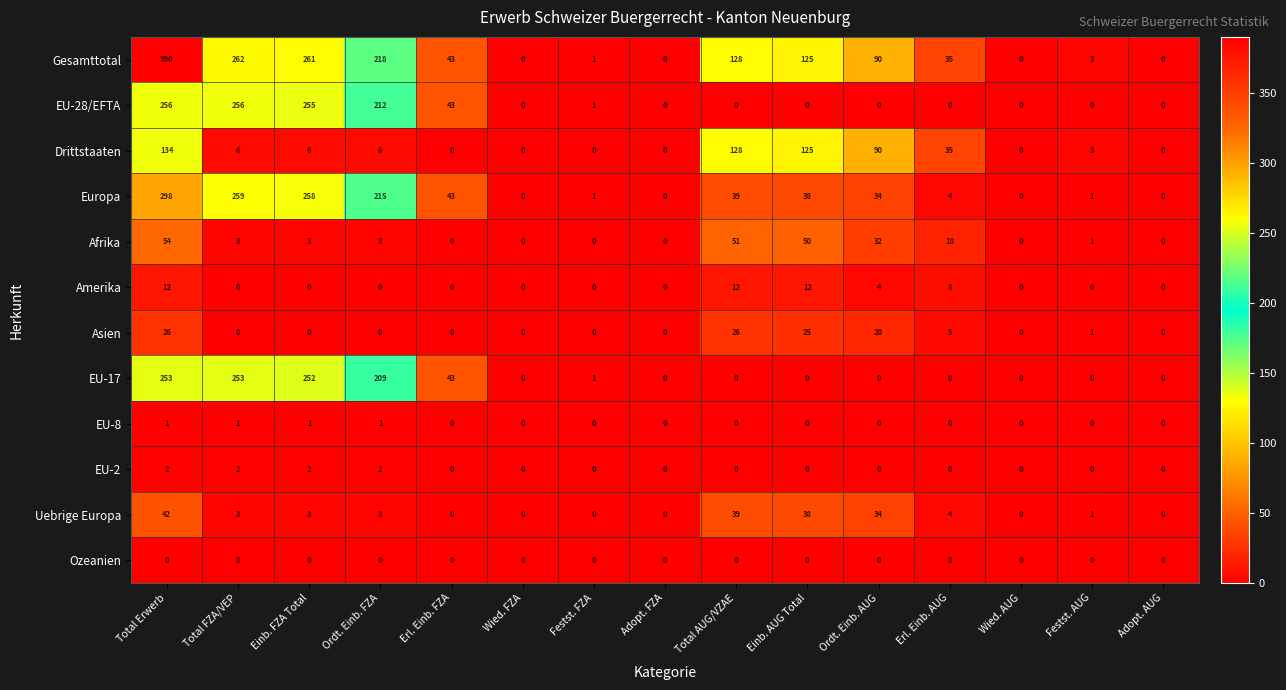

The value of Drittstaaten at Adopt. FZA is 78. True or false?

False